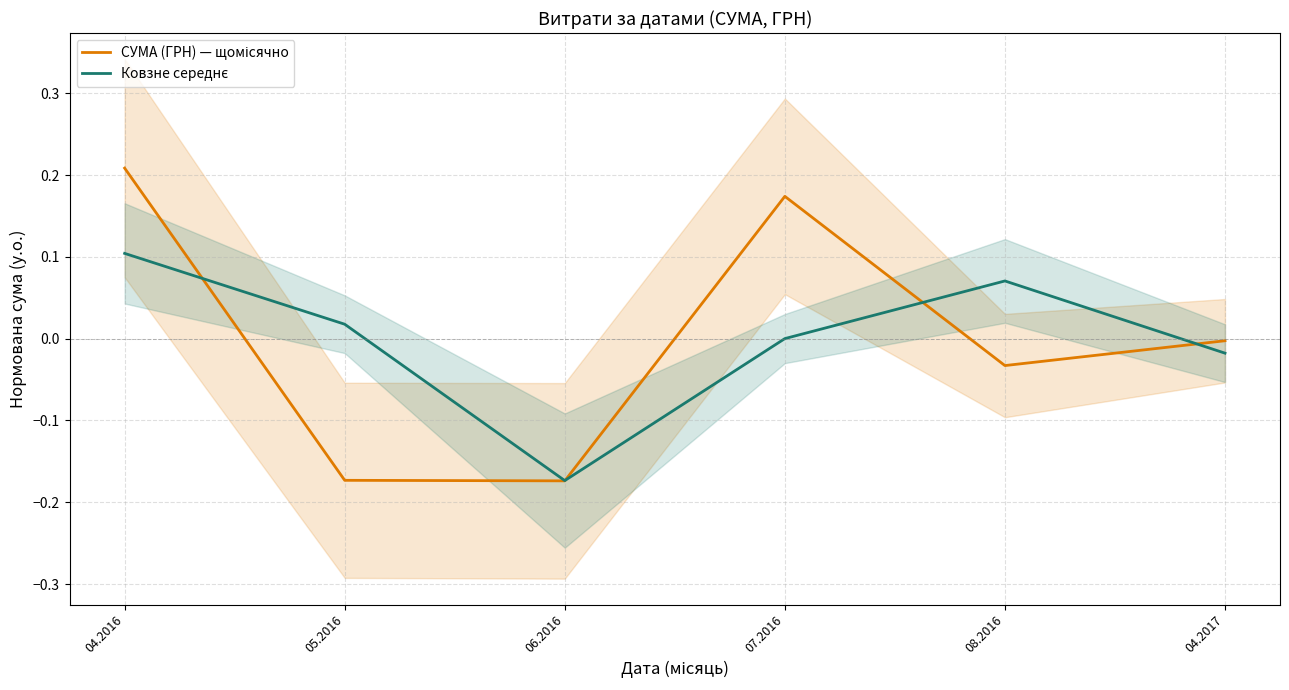

Reading right to left, list all the values displayed in this chart.

СУМА (ГРН) — щомісячно: -0.0	-0.0	0.2	-0.2	-0.2	0.2
Ковзне середнє: -0.0	0.1	0.0	-0.2	0.0	0.1